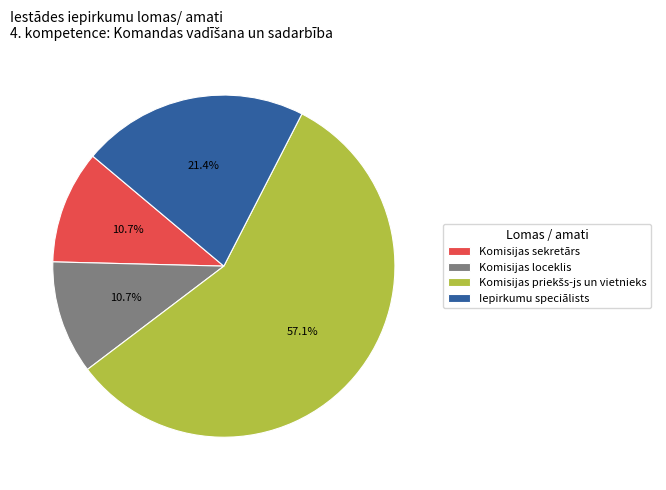

How much of the chart is everything except Komisijas loceklis?

89.3%